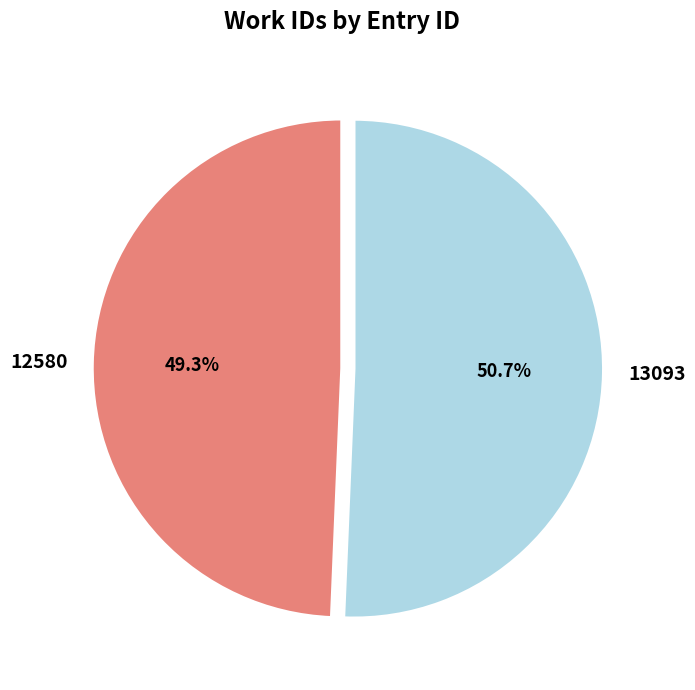

To the nearest percent, what percentage of the pie is 13093?

51%